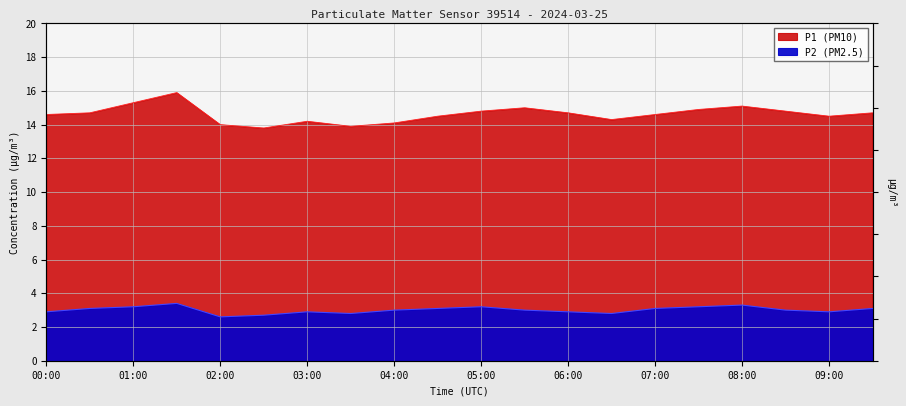

What is the difference between the highest and lowest values at 00:30?

11.6